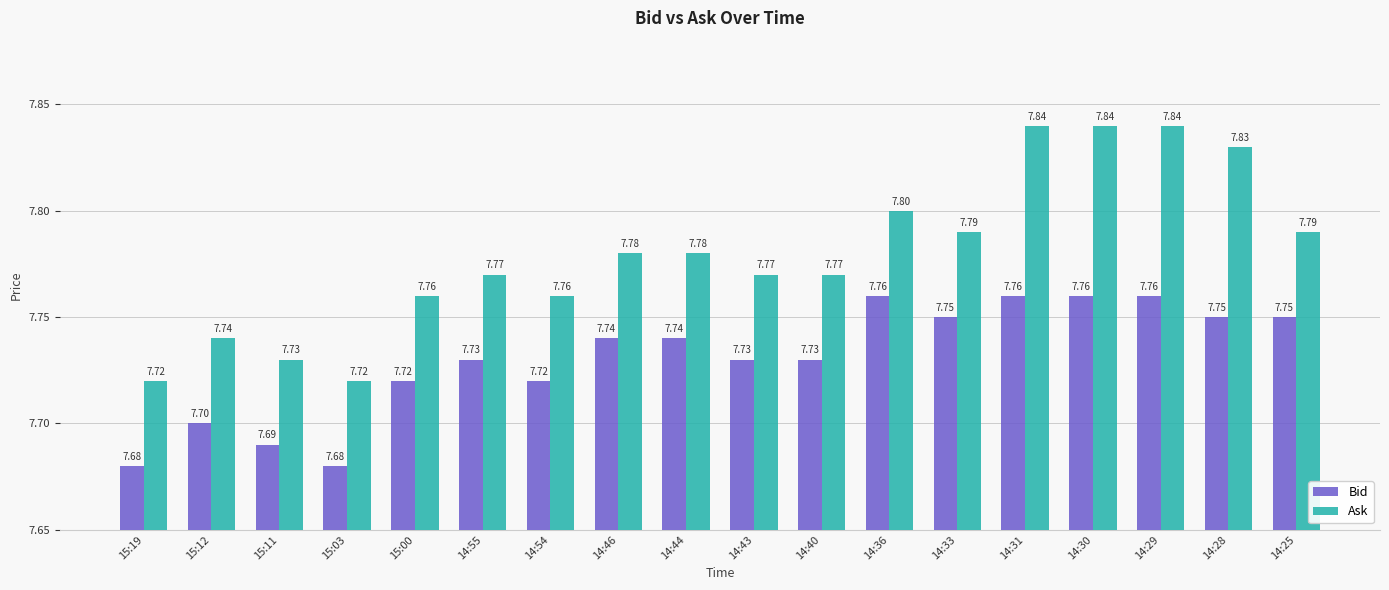

What is the total value across all series at 15:11?

15.4